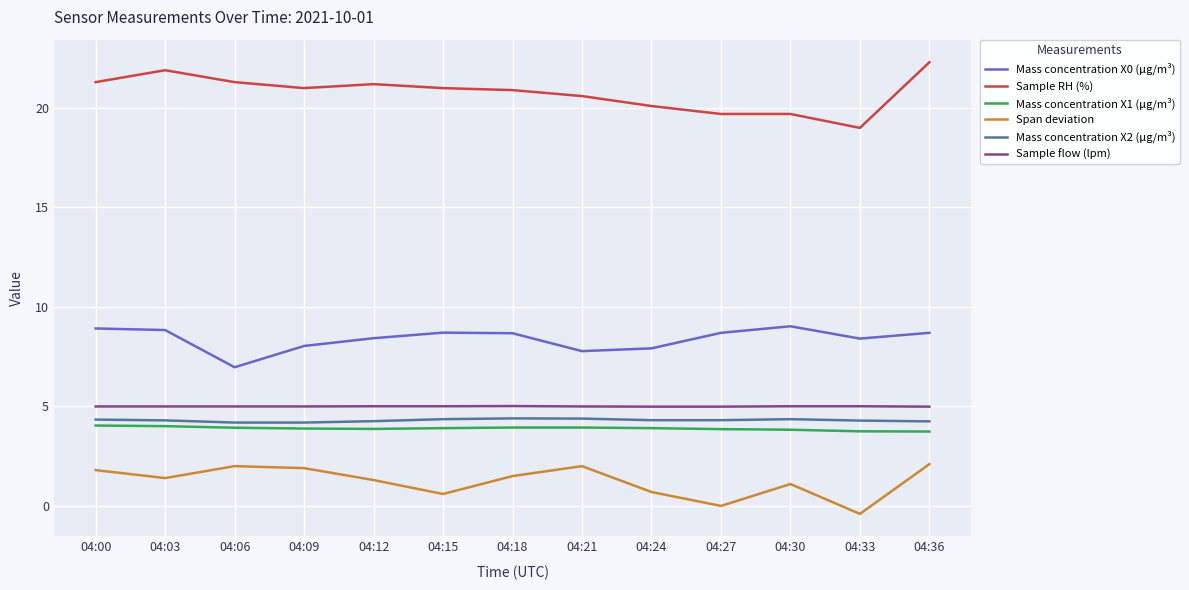

True or false: Mass concentration X0 (μg/m³) and Sample flow (lpm) cross at least once.

False